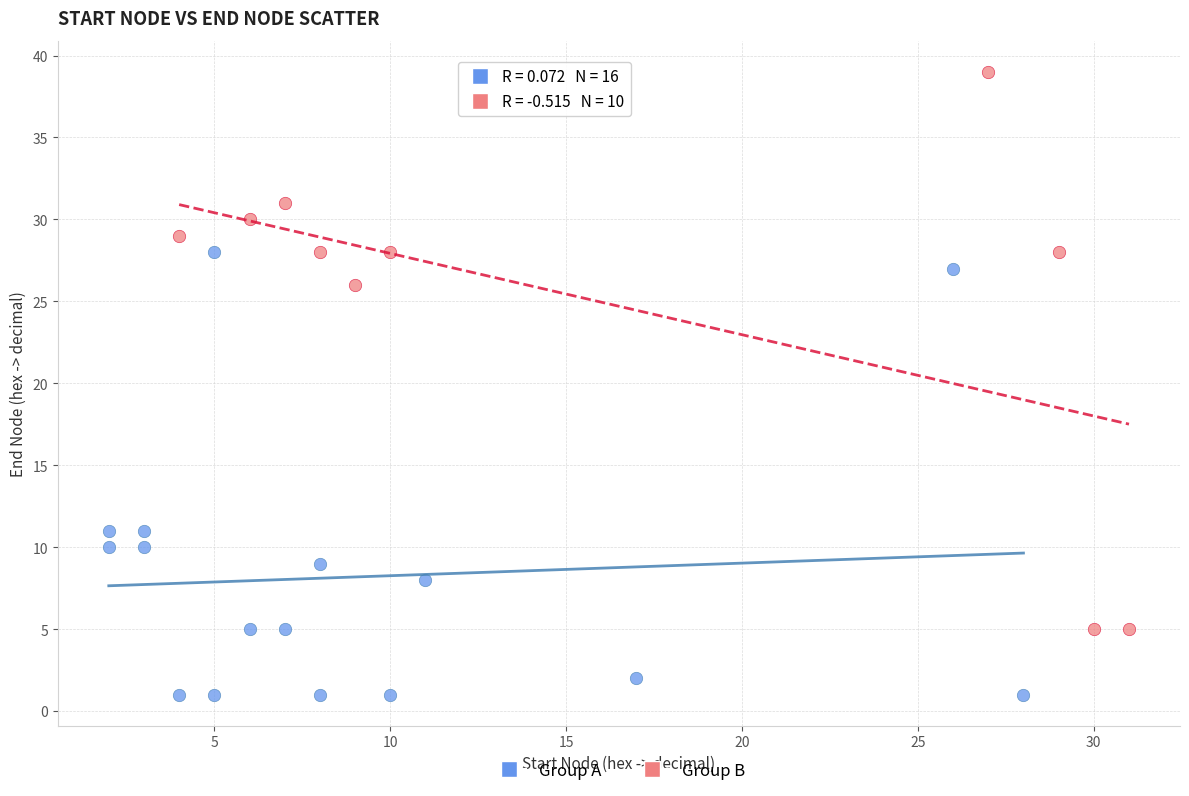

Which series contains the lowest Y value?

Group A